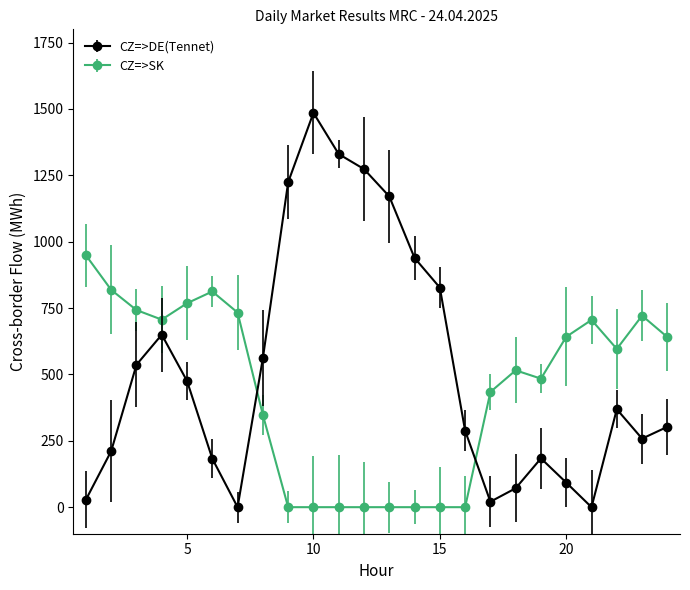

What is the difference between the second highest and minimum values in the CZ=>SK series?

818.6